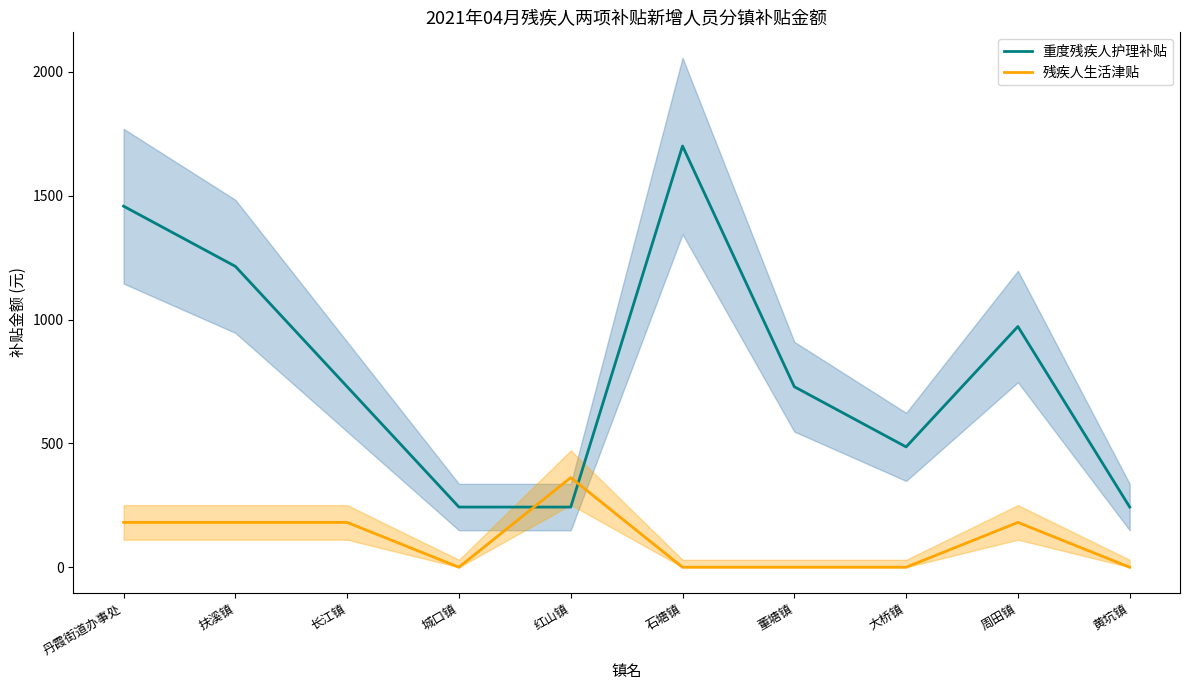

How many lines are shown in the chart?

2